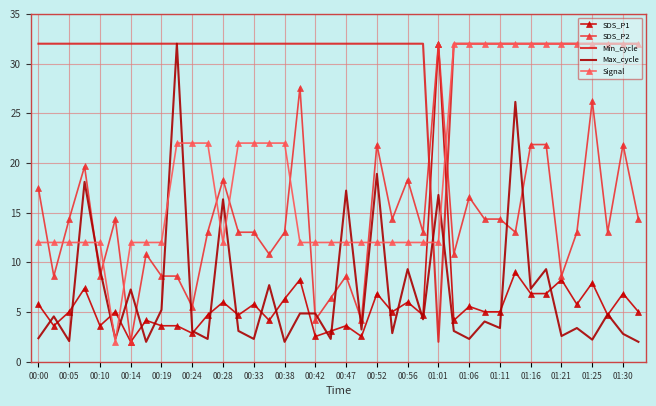

After their last crossing, which series has the higher values: SDS_P2 or Signal?

Signal